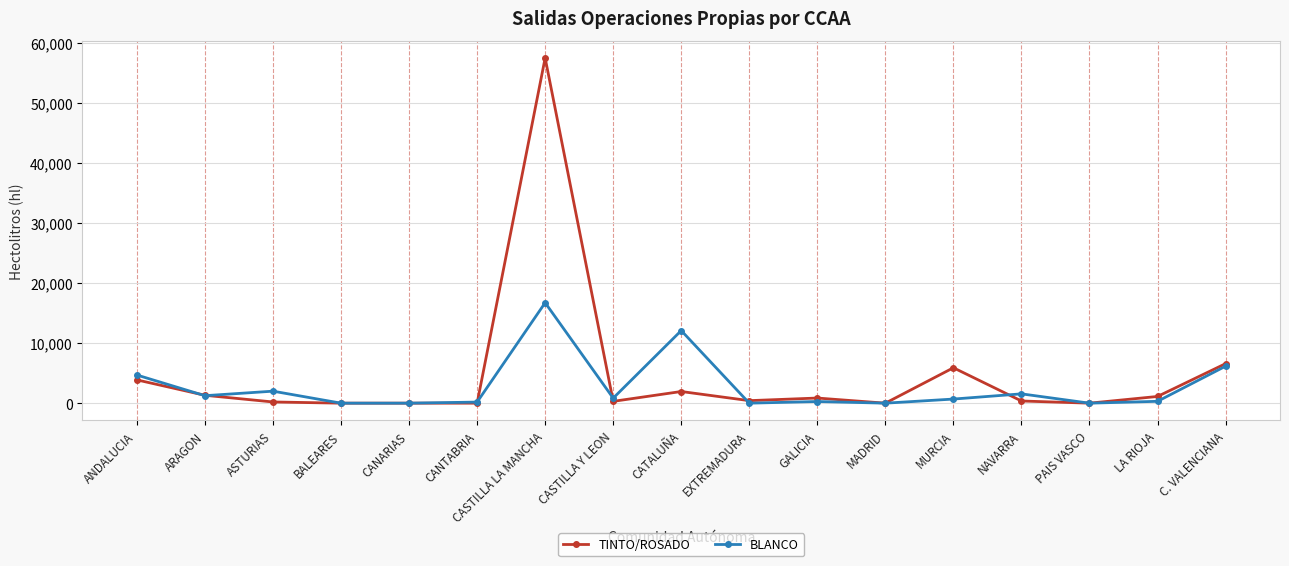

Where is the first local minimum for BLANCO?

ARAGON